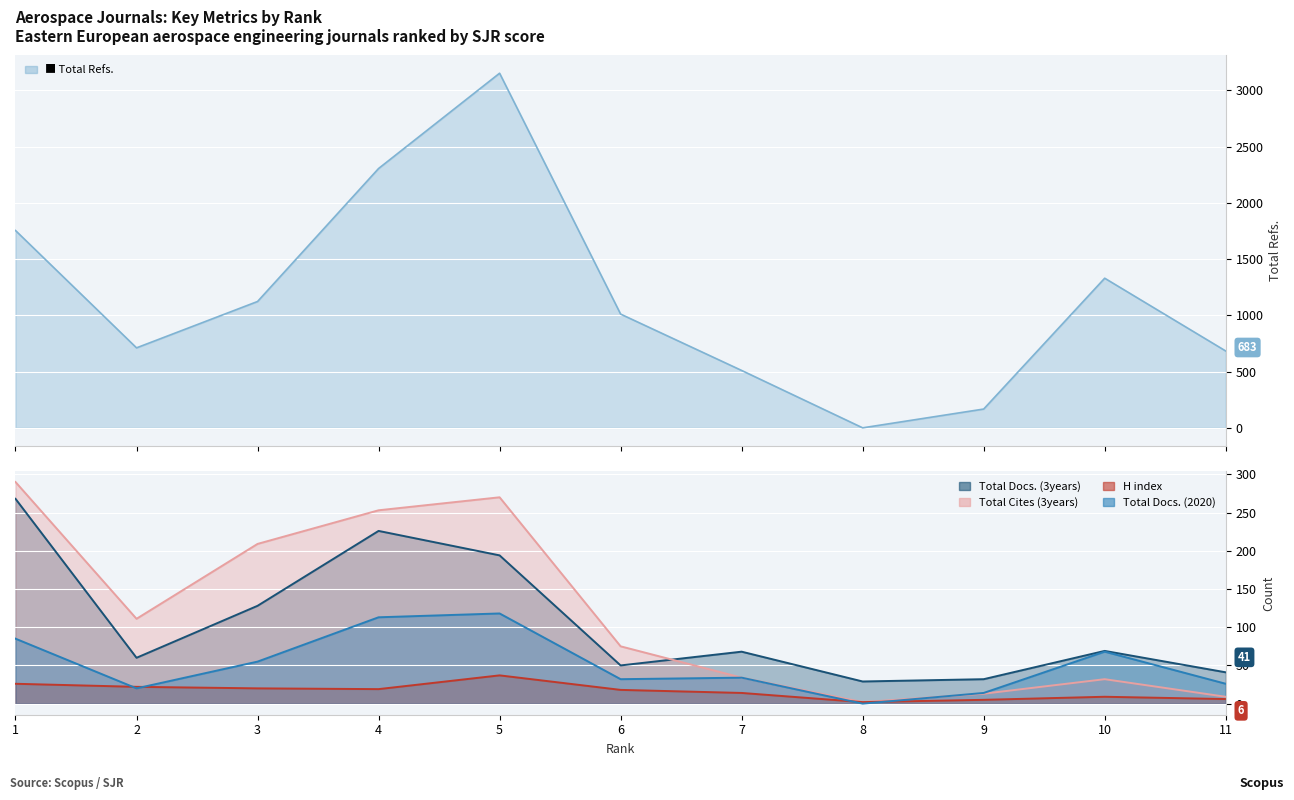

The chart shows a value of 2382 at 1. True or false?

False